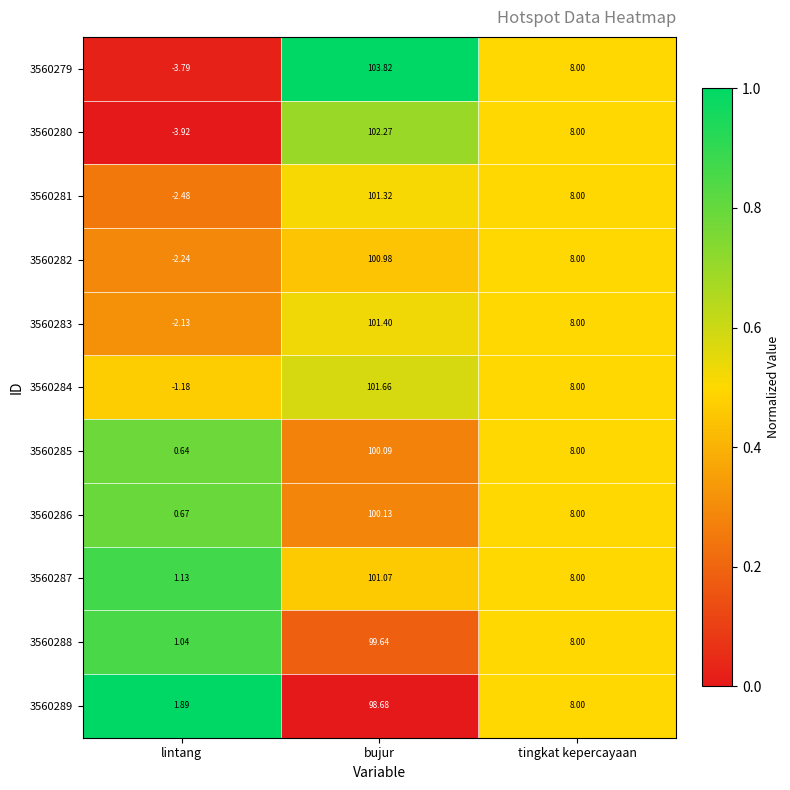

At which category is the sum across all series the highest?

bujur